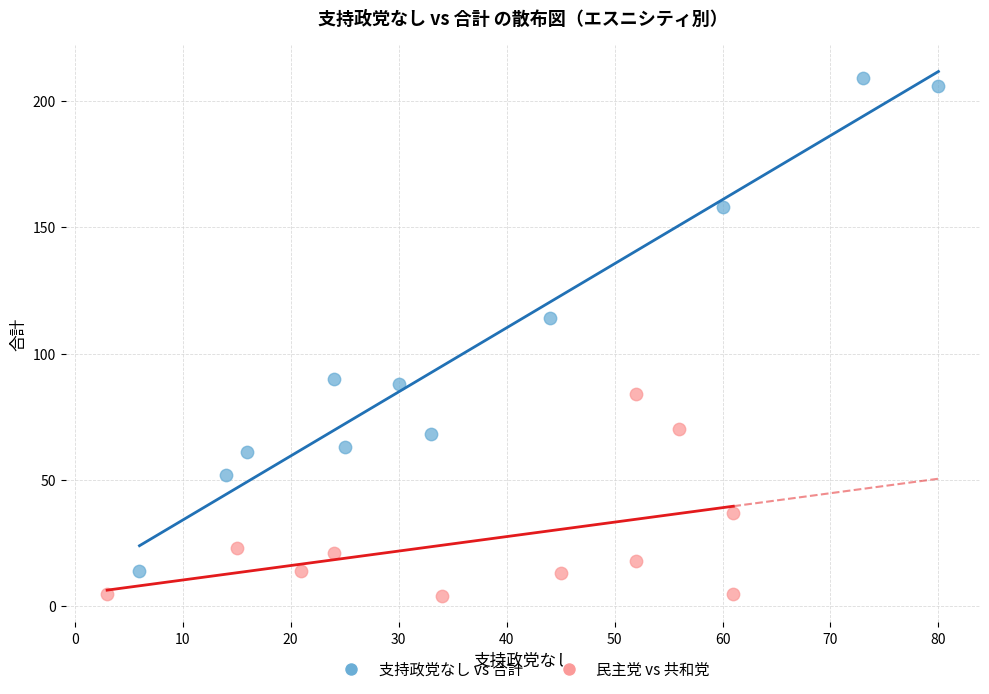

What are all the series names shown in the legend?

支持政党なし vs 合計, 民主党 vs 共和党